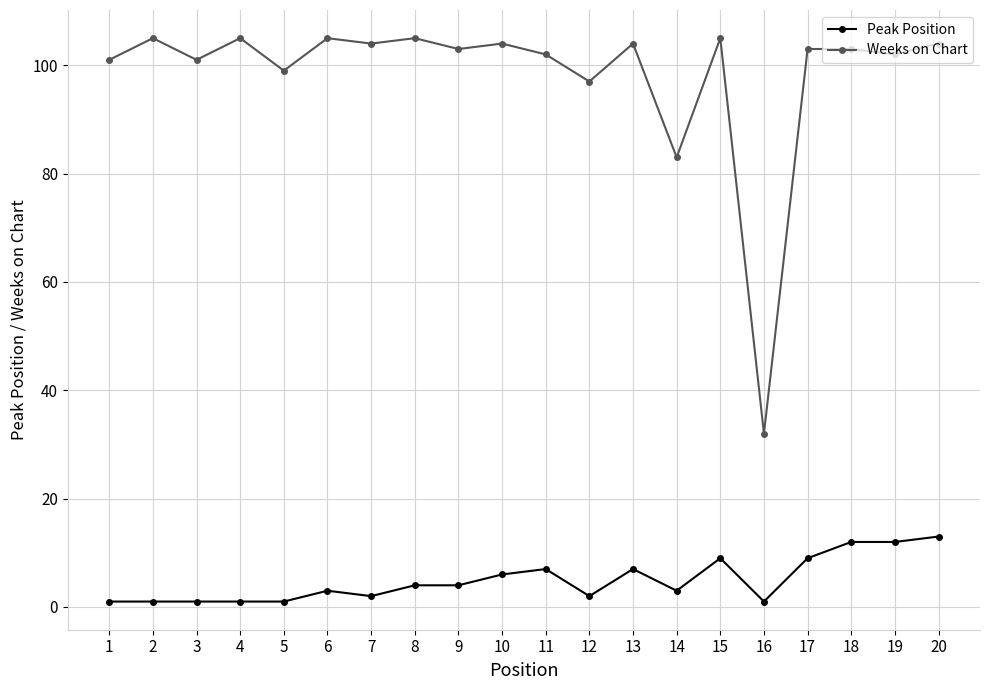

Is it true that Peak Position equals 1 at 1?

True